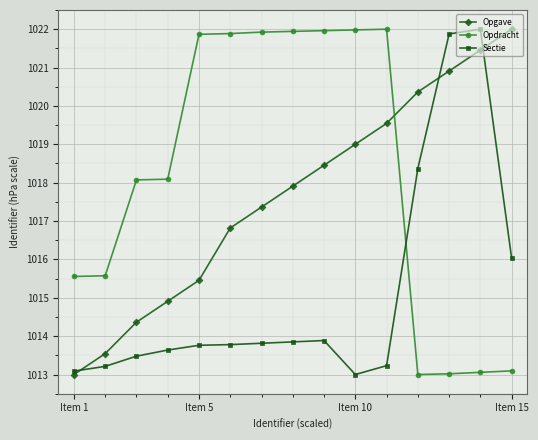

List the series in order of their overall mean, lowest first.

Sectie, Opgave, Opdracht